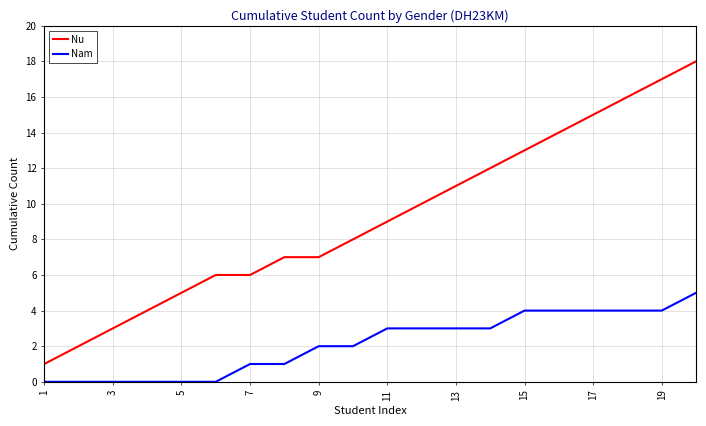

Rank the series by their average value, from lowest to highest.

Nam, Nu